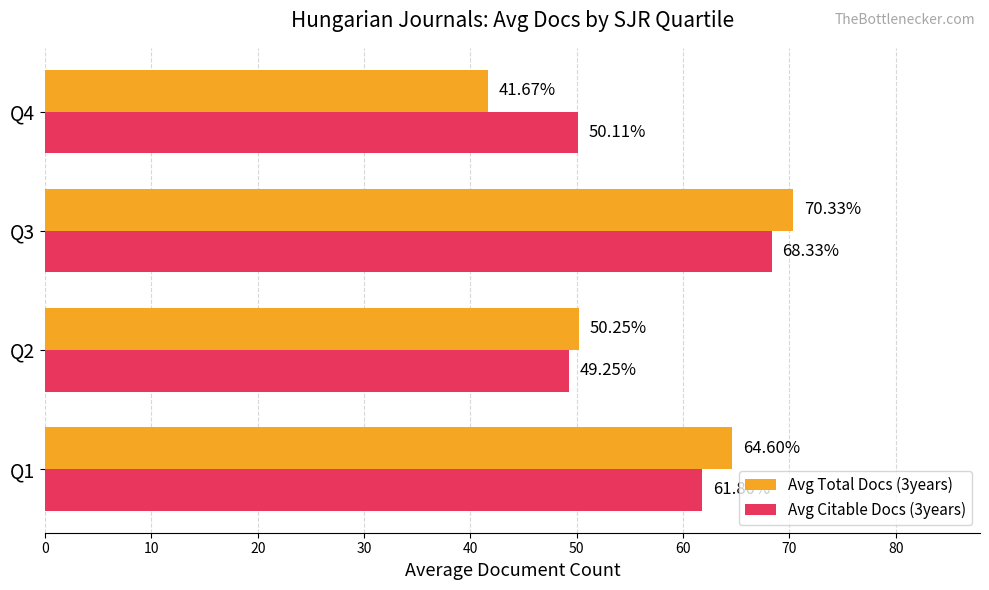

List the labels in order of Avg Total Docs (3years) value, largest first.

Q3, Q1, Q2, Q4